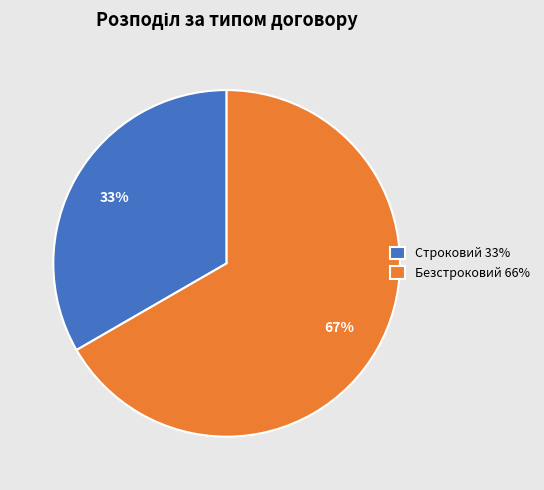

To the nearest percent, what is the average slice percentage?

50%